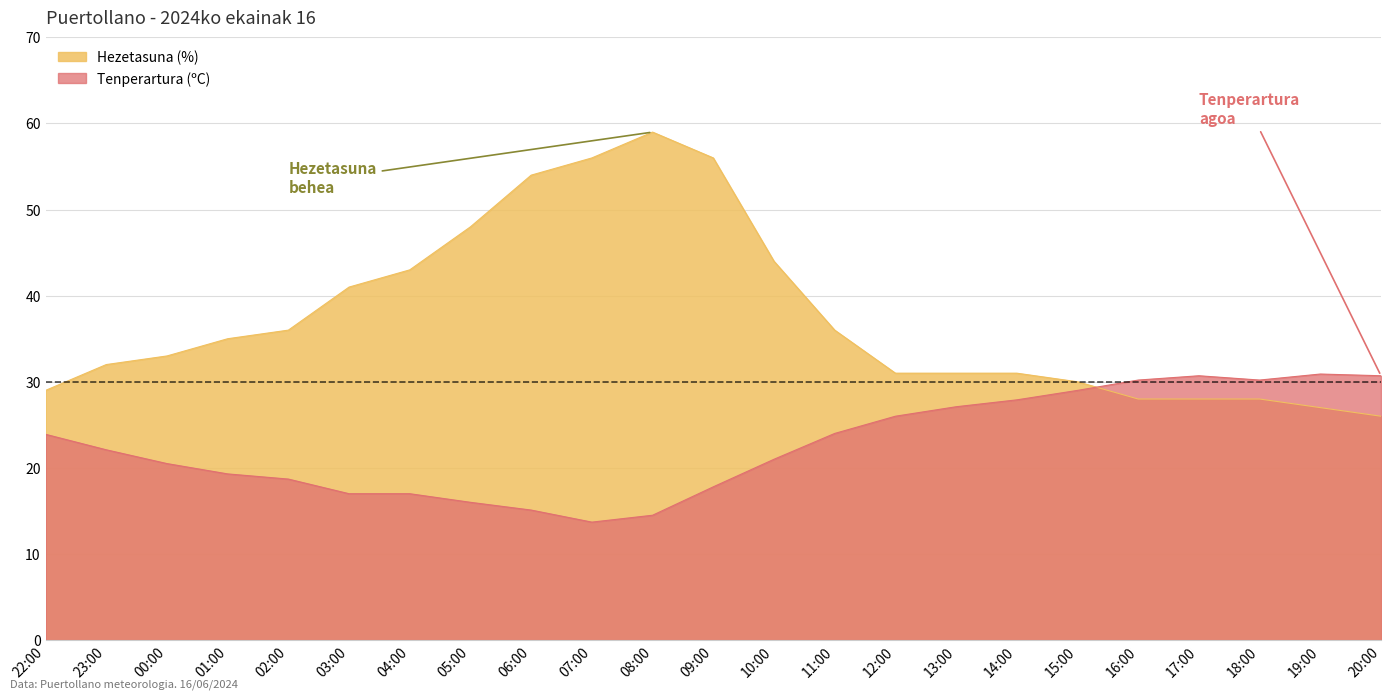

How many intersections are there between Tenperartura (ºC) and Hezetasuna (%)?

1